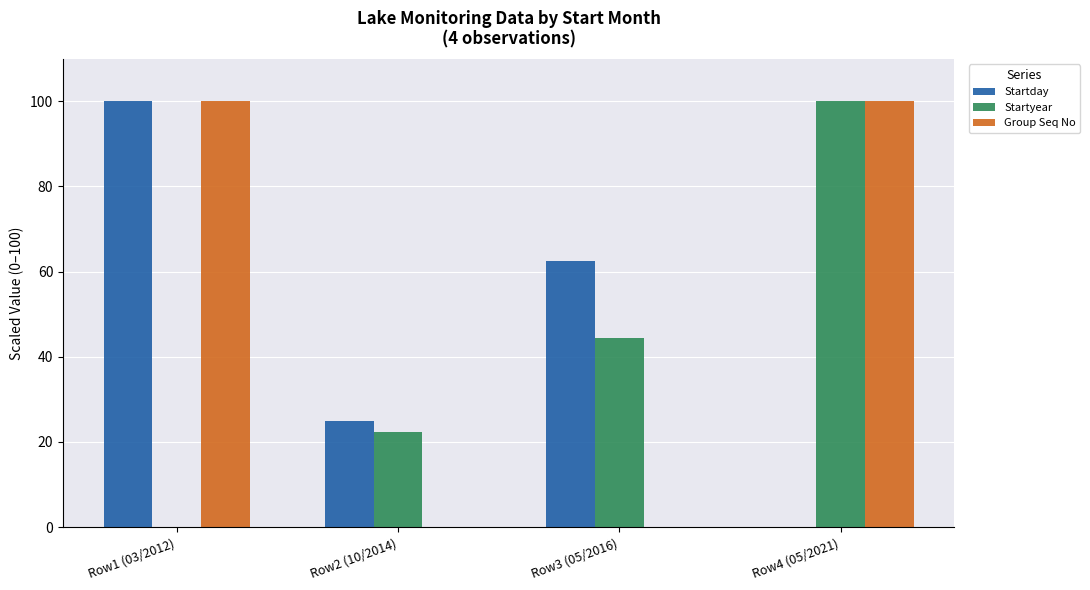

Is the value of Startyear at Row2 (10/2014) greater than the value of Group Seq No at Row2 (10/2014)?

Yes